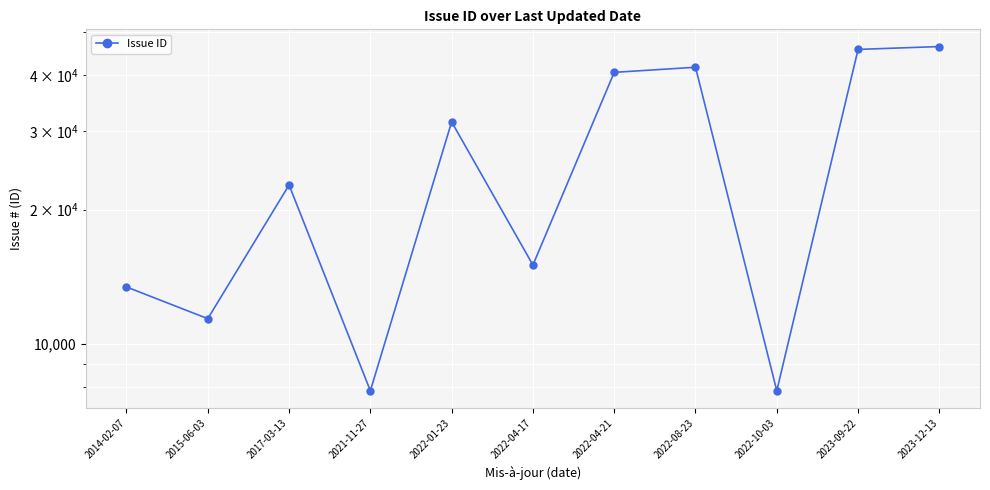

How many points are higher than both their immediate neighbors (excluding endpoints)?

3